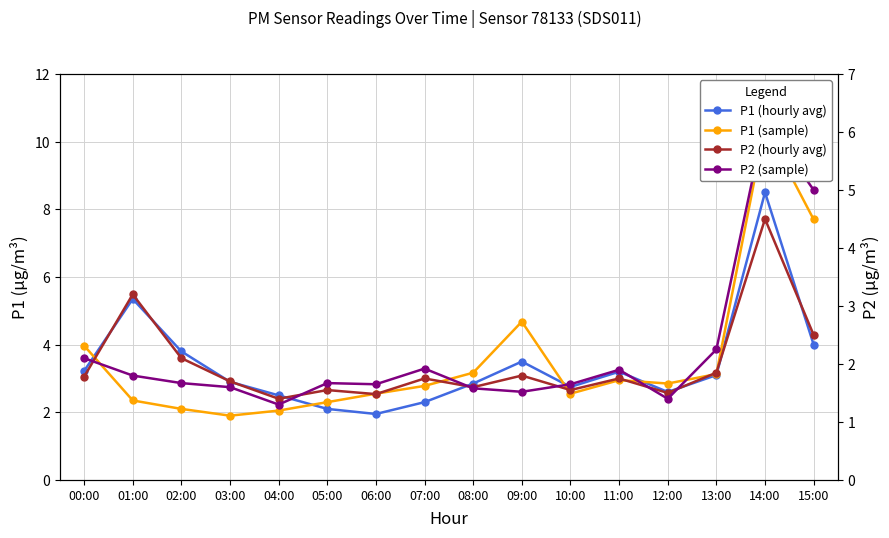

Reading left to right, transcribe all the data shown in this chart.

P1 (hourly avg): 00:00=3.2	01:00=5.3	02:00=3.8	03:00=2.9	04:00=2.5	05:00=2.1	06:00=1.9	07:00=2.3	08:00=2.9	09:00=3.5	10:00=2.8	11:00=3.2	12:00=2.6	13:00=3.1	14:00=8.5	15:00=4.0
P1 (sample): 00:00=4.0	01:00=2.4	02:00=2.1	03:00=1.9	04:00=2.0	05:00=2.3	06:00=2.5	07:00=2.8	08:00=3.2	09:00=4.7	10:00=2.5	11:00=3.0	12:00=2.9	13:00=3.1	14:00=10.4	15:00=7.7
P2 (hourly avg): 00:00=1.8	01:00=3.2	02:00=2.1	03:00=1.7	04:00=1.4	05:00=1.6	06:00=1.5	07:00=1.8	08:00=1.6	09:00=1.8	10:00=1.6	11:00=1.8	12:00=1.5	13:00=1.9	14:00=4.5	15:00=2.5
P2 (sample): 00:00=2.1	01:00=1.8	02:00=1.7	03:00=1.6	04:00=1.3	05:00=1.7	06:00=1.6	07:00=1.9	08:00=1.6	09:00=1.5	10:00=1.6	11:00=1.9	12:00=1.4	13:00=2.2	14:00=6.2	15:00=5.0